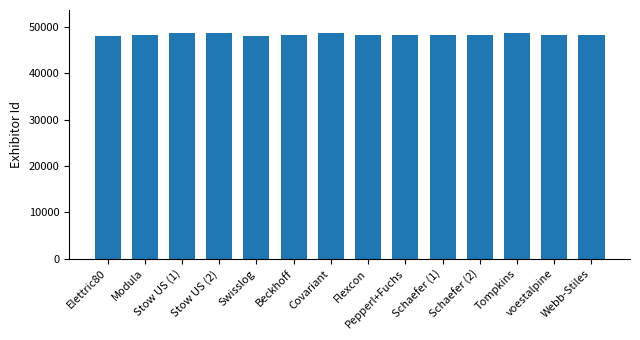

Approximately how many times larger is the value at Covariant compared to Elettric80?

1.0